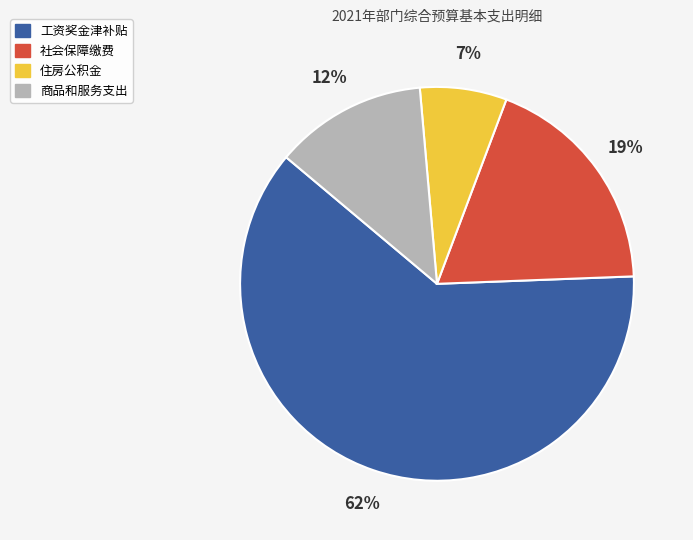

How many segments does this pie chart have?

4